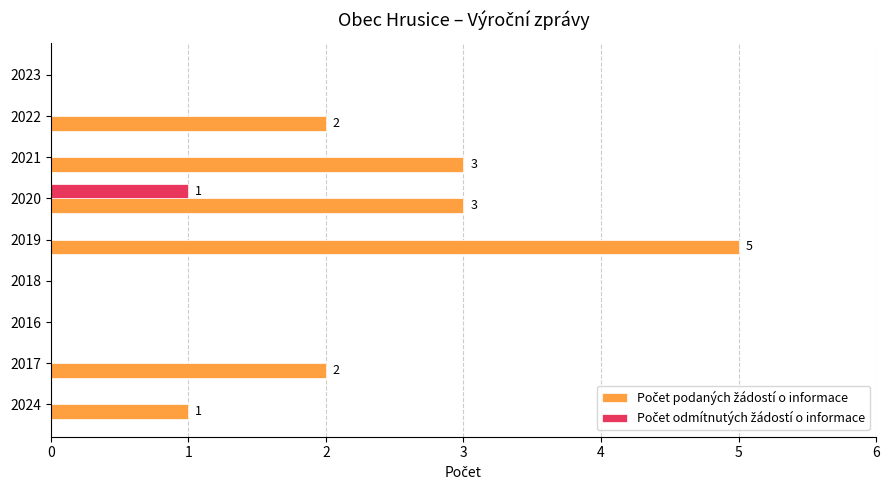

At which category is the sum across all series the highest?

2019